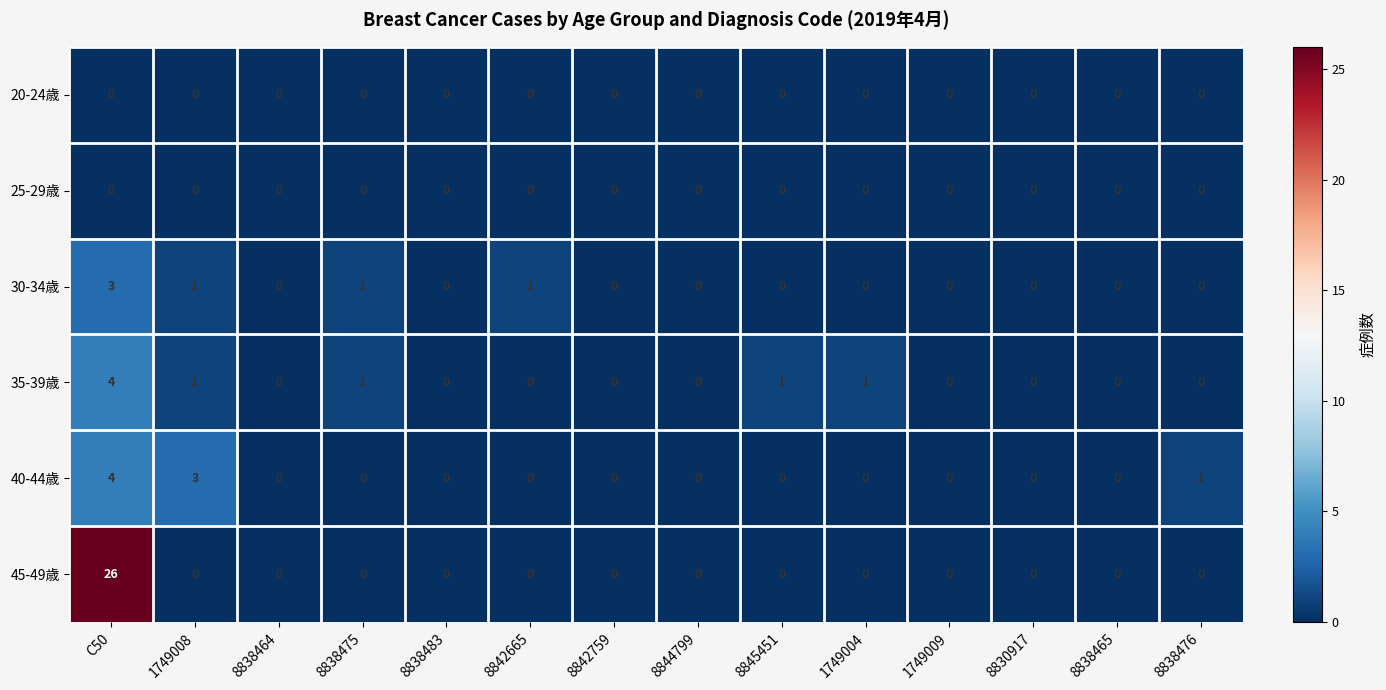

Is it true that 40-44歳 equals 2 at 8845451?

False